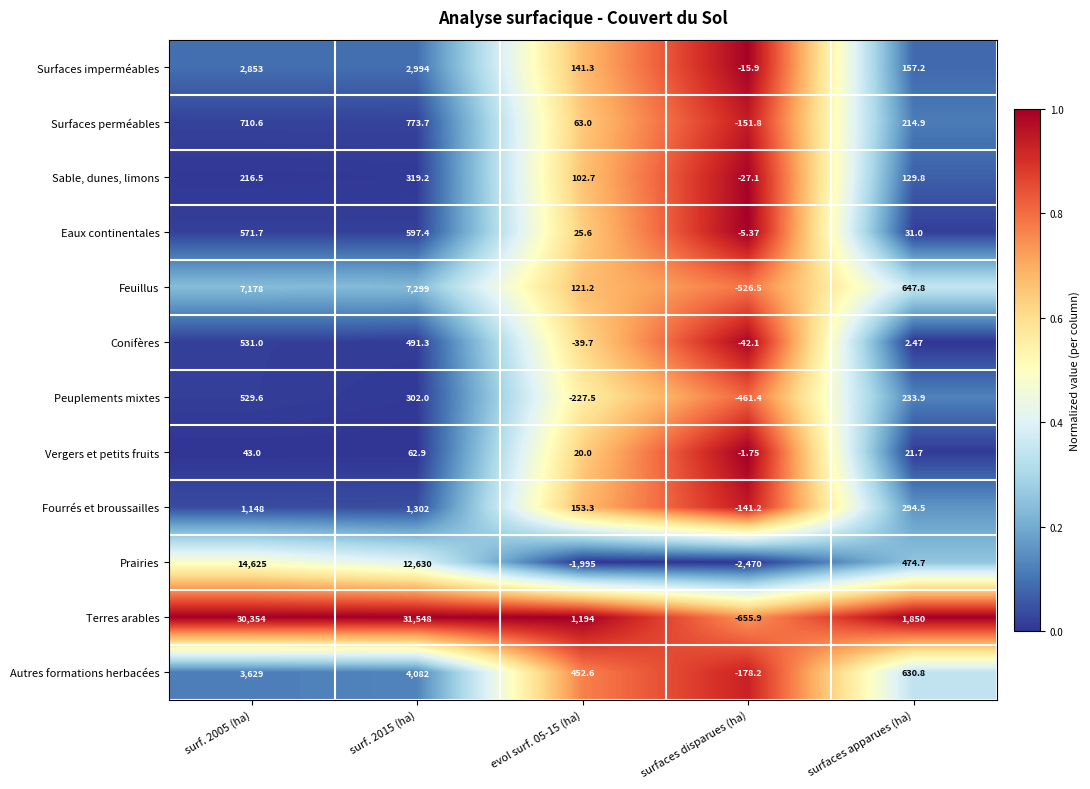

Which series has the largest total across all categories?

Terres arables